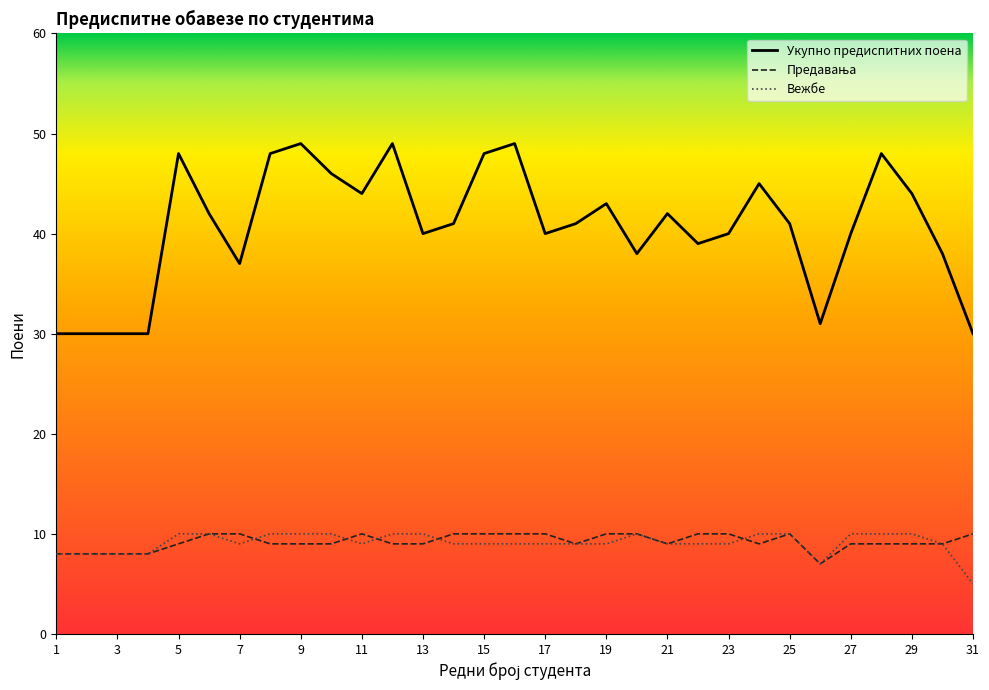

Is this an area chart (filled region under the line)?

No